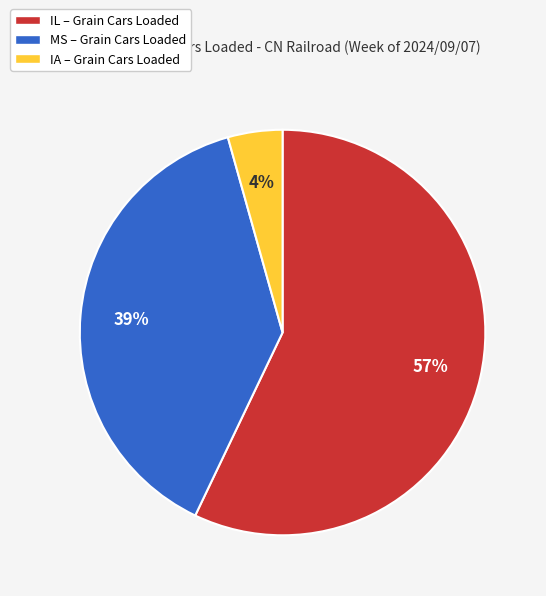

Rank the categories by value from highest to lowest.

IL, MS, IA